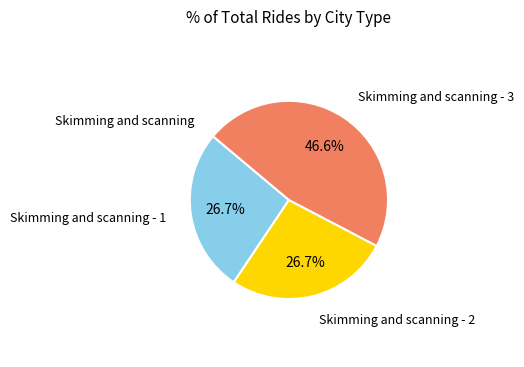

Is there a majority slice in this chart?

No